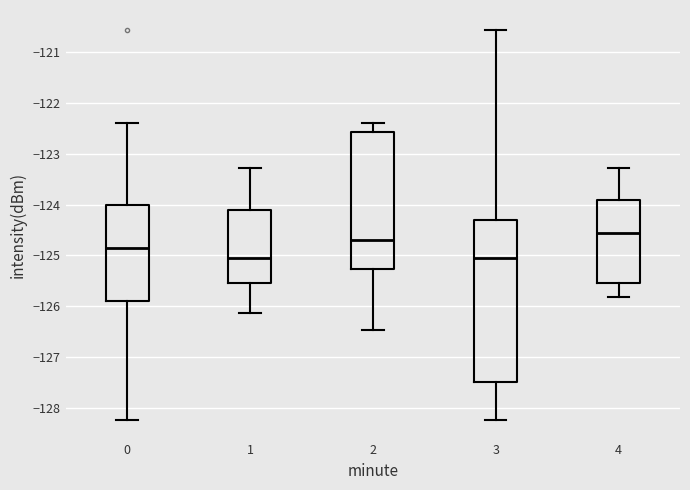

Which box has the highest median line?

4